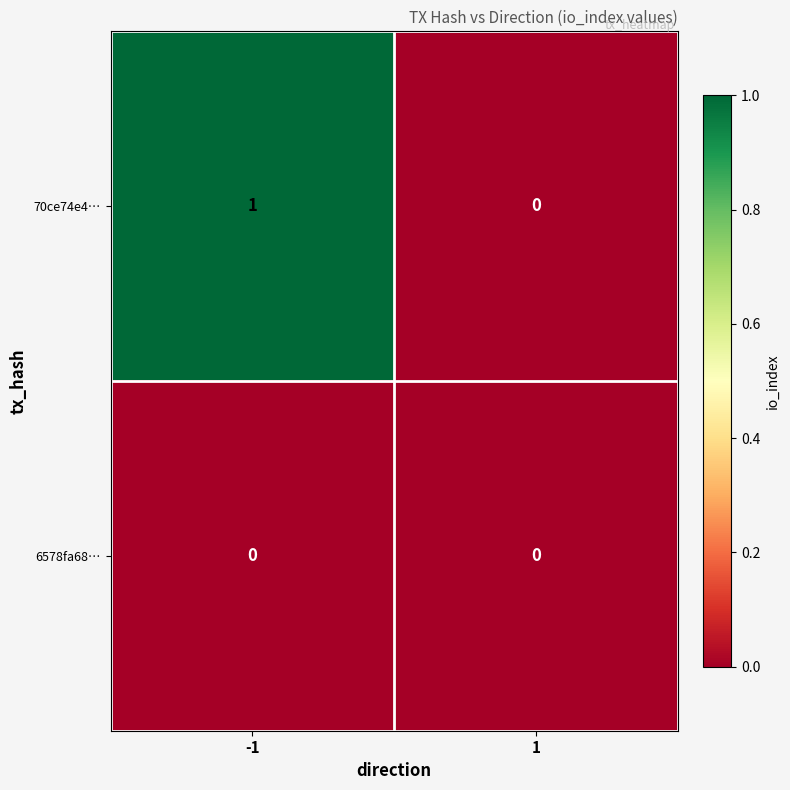

Which series has the largest total across all categories?

70ce74e4…